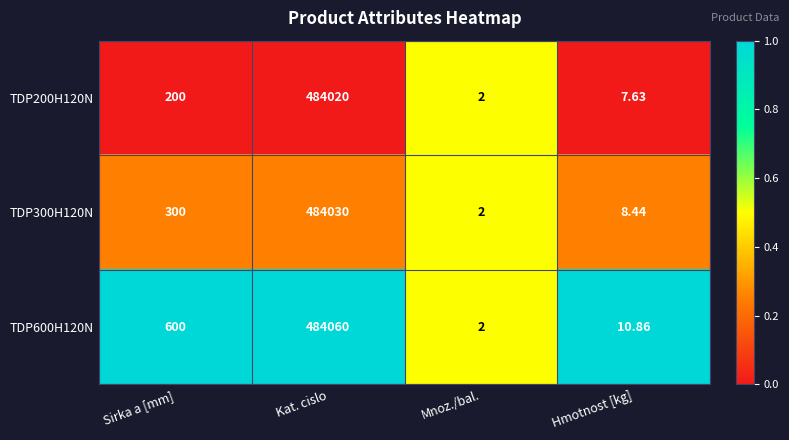

At which category is the sum across all series the highest?

Kat. cislo